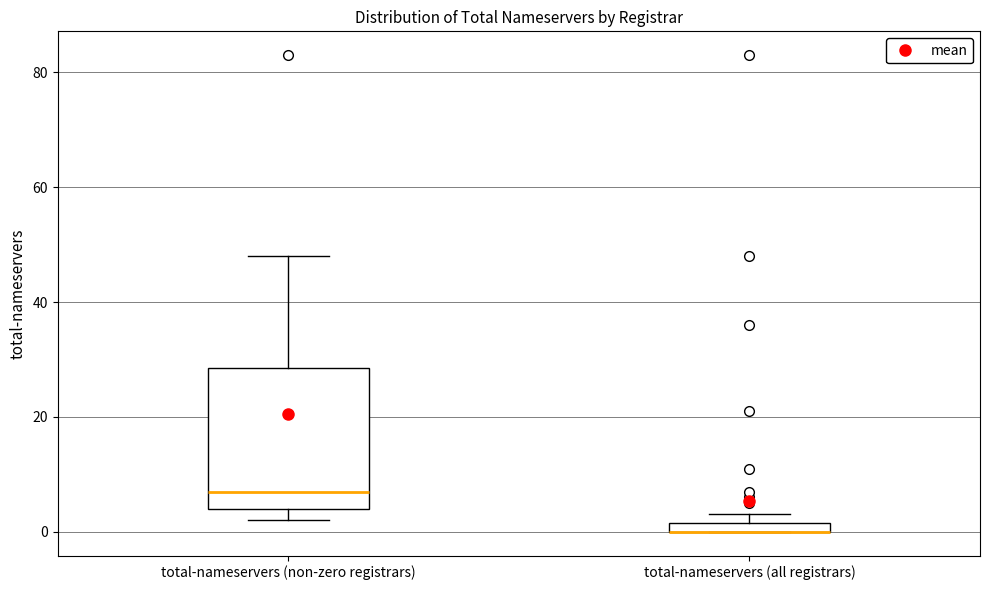

Where does the upper whisker of the box for total-nameservers (non-zero registrars) end on the y-axis? The values are not printed on the chart, so give them approximately, as read against the axis.

48